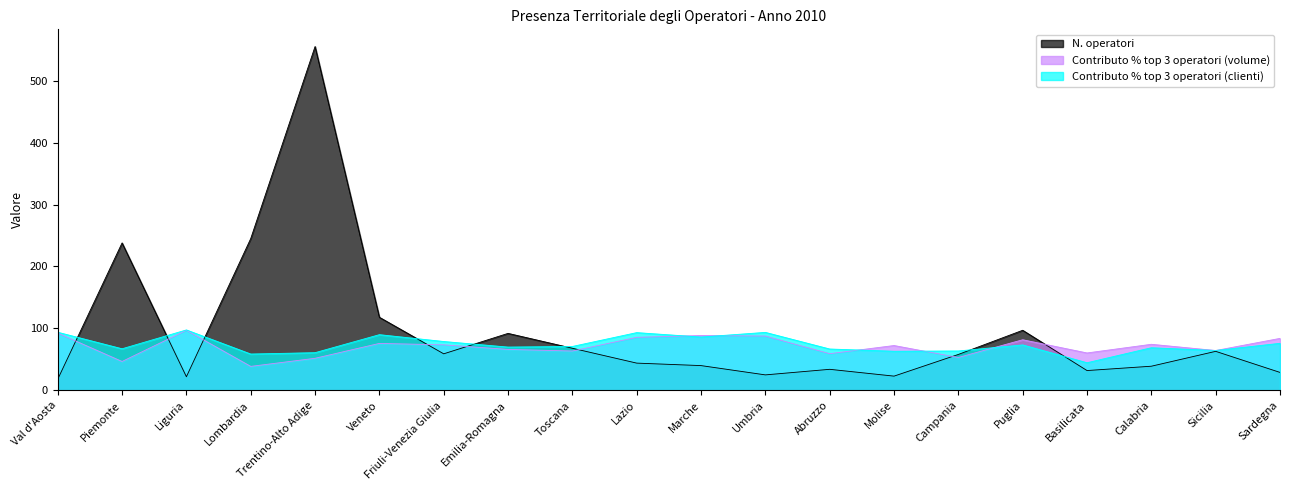

What is the sum of all Contributo % top 3 operatori (clienti) values?

1481.2